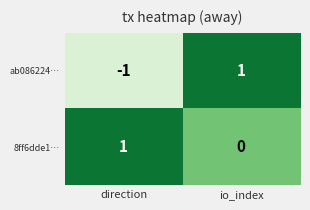

Which series has the widest spread of values?

ab086224…